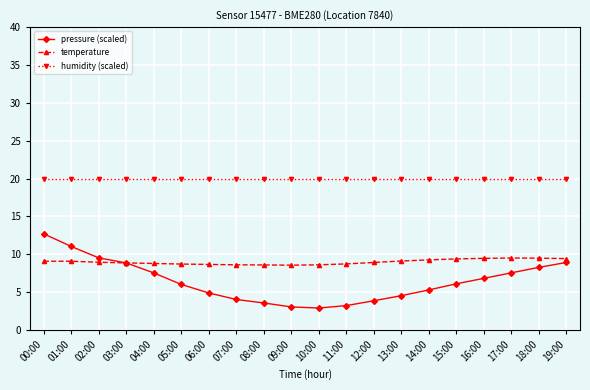

Which series has the largest total across all categories?

humidity (scaled)